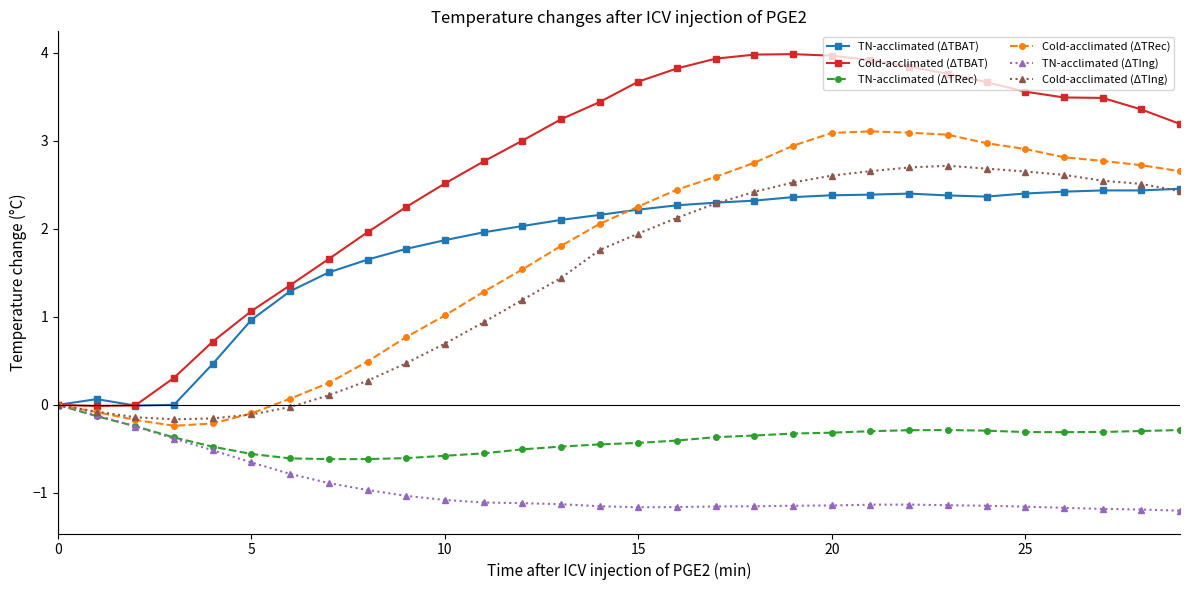

How many values in the Cold-acclimated (ΔTIng) series exceed 1?

18